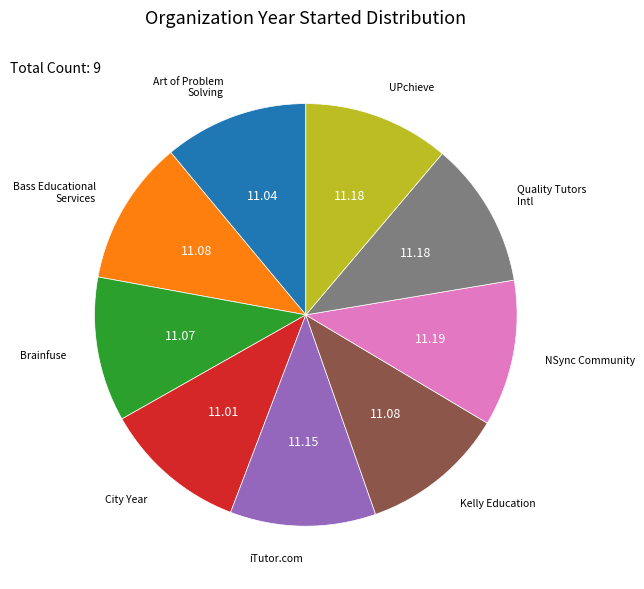

Does any single category account for the majority?

No